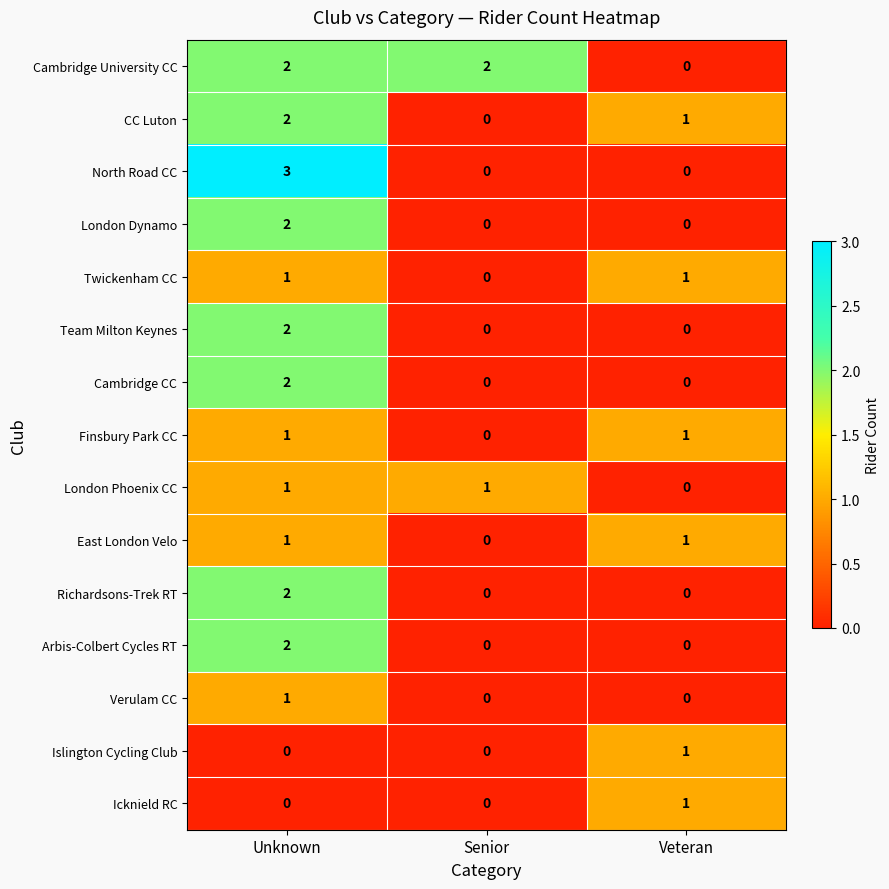

How many positive values does the Islington Cycling Club series have?

1